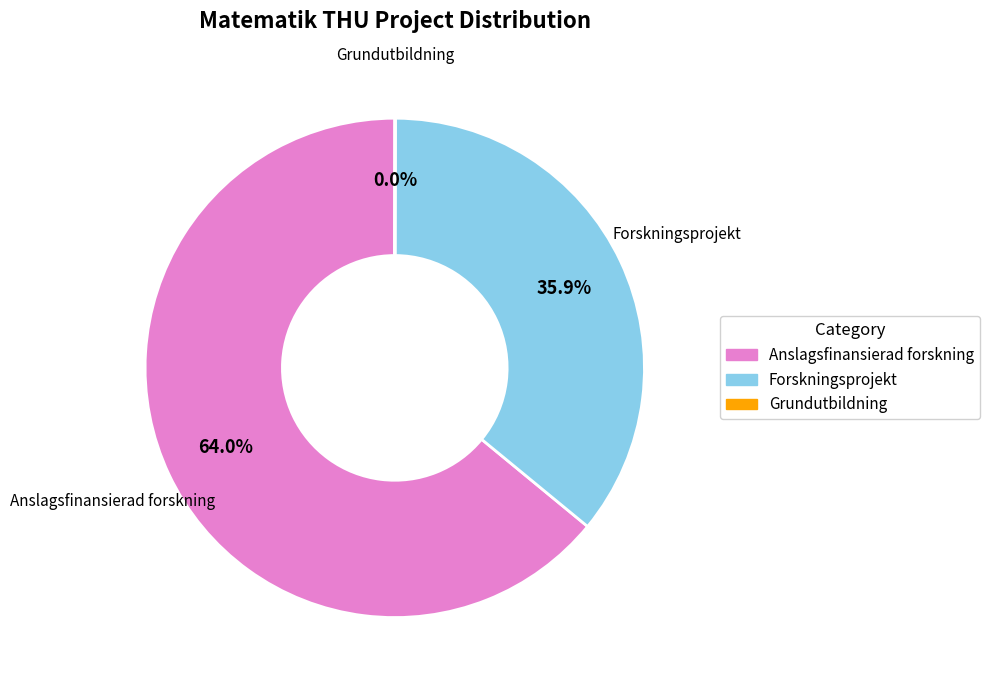

Between Anslagsfinansierad forskning and Forskningsprojekt, which is larger?

Anslagsfinansierad forskning